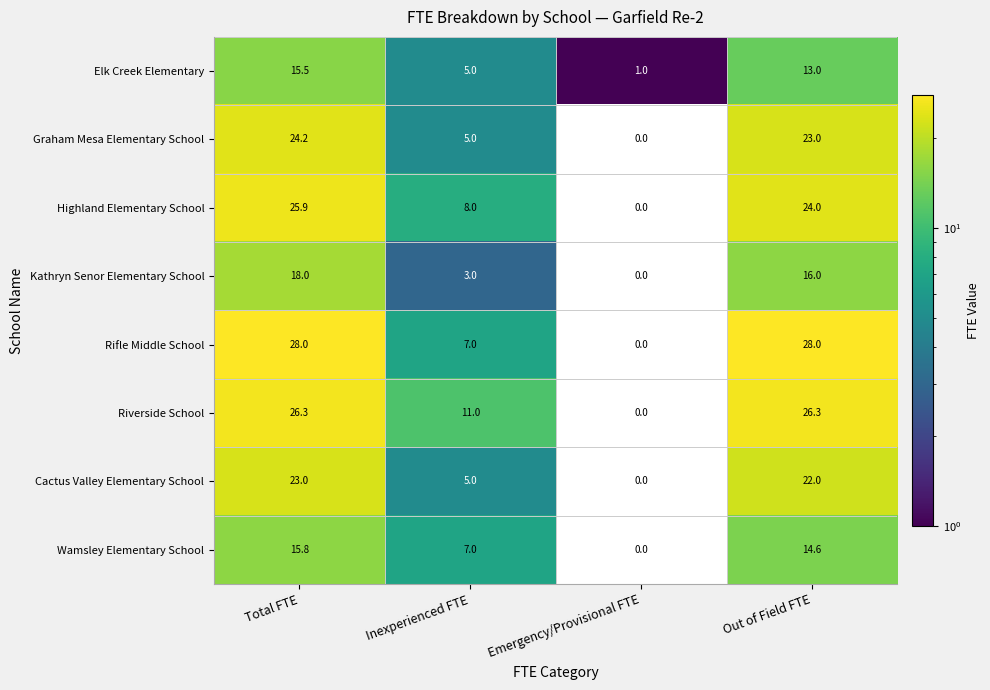

Which series has the widest spread of values?

Rifle Middle School